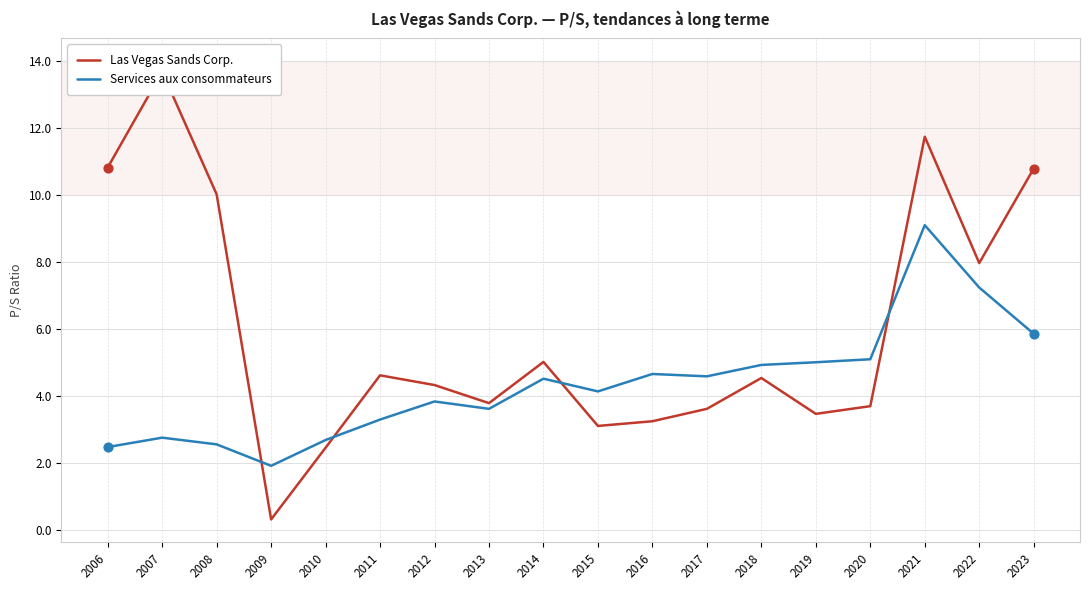

Which series has the largest total across all categories?

Las Vegas Sands Corp.